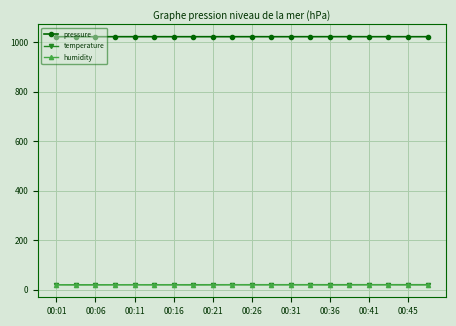

Which series has the largest total across all categories?

pressure